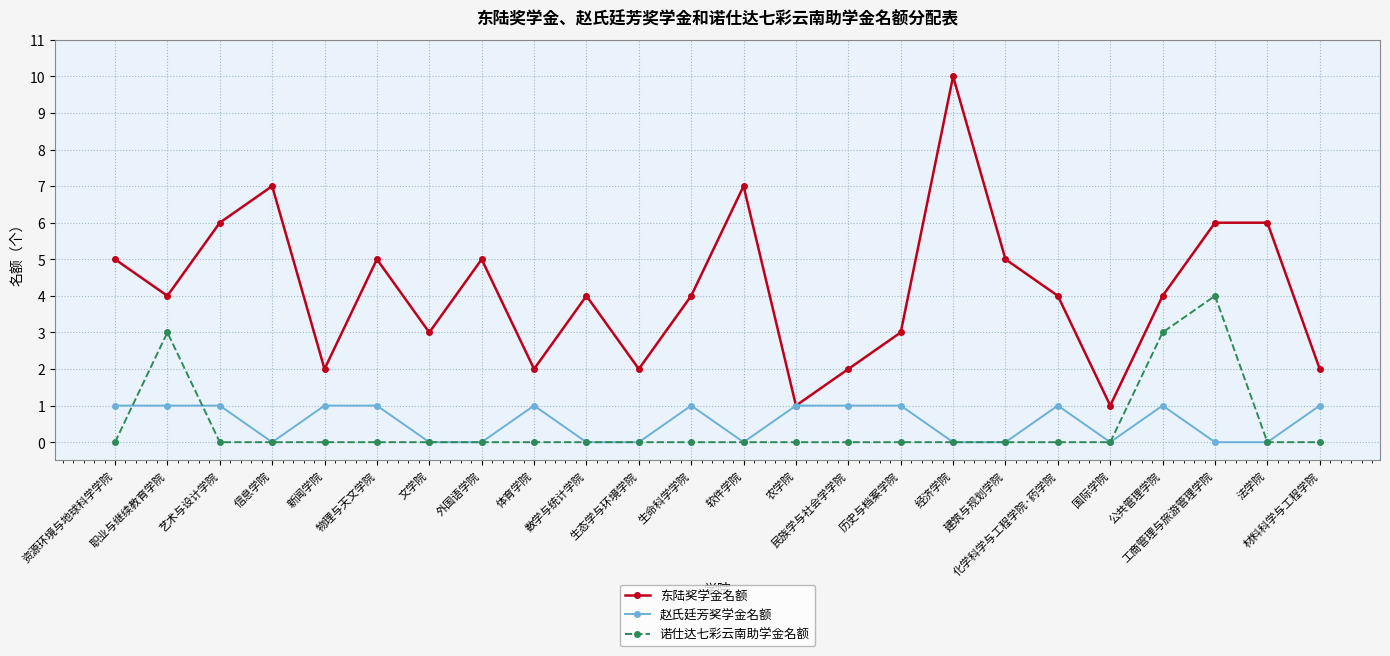

Where does the 东陆奖学金名额 series first go above 4?

资源环境与地球科学学院